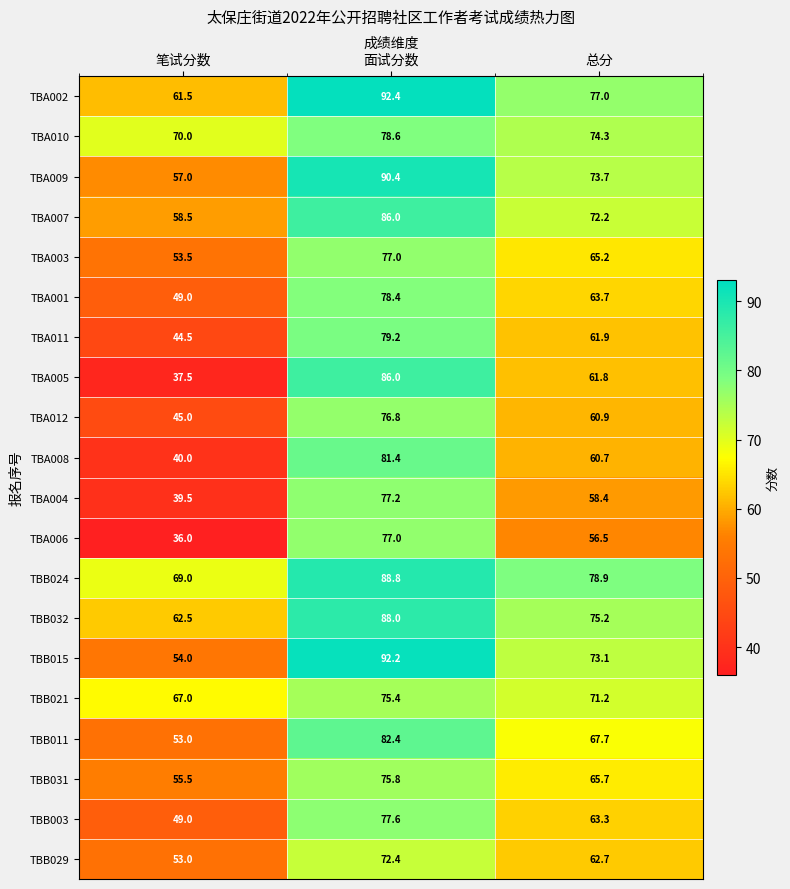

What is the spread (max minus min) of values at 总分?

22.4